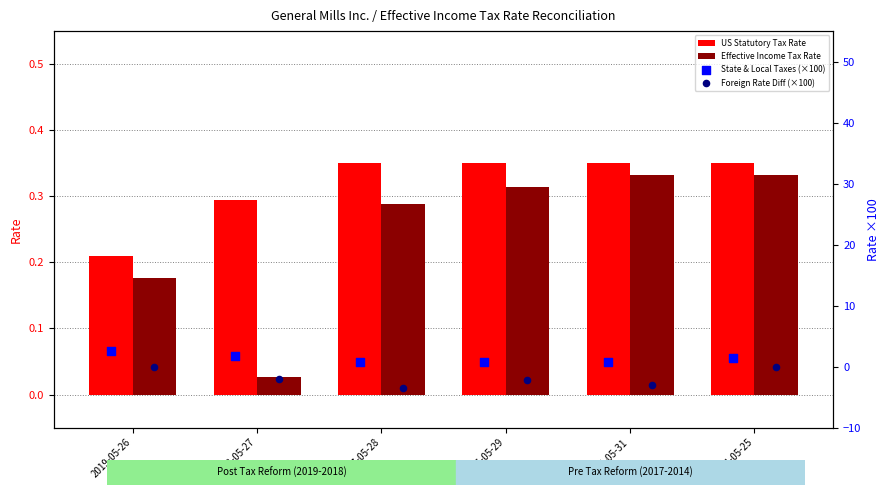

Which series has the largest total across all categories?

State & Local Taxes (×100)